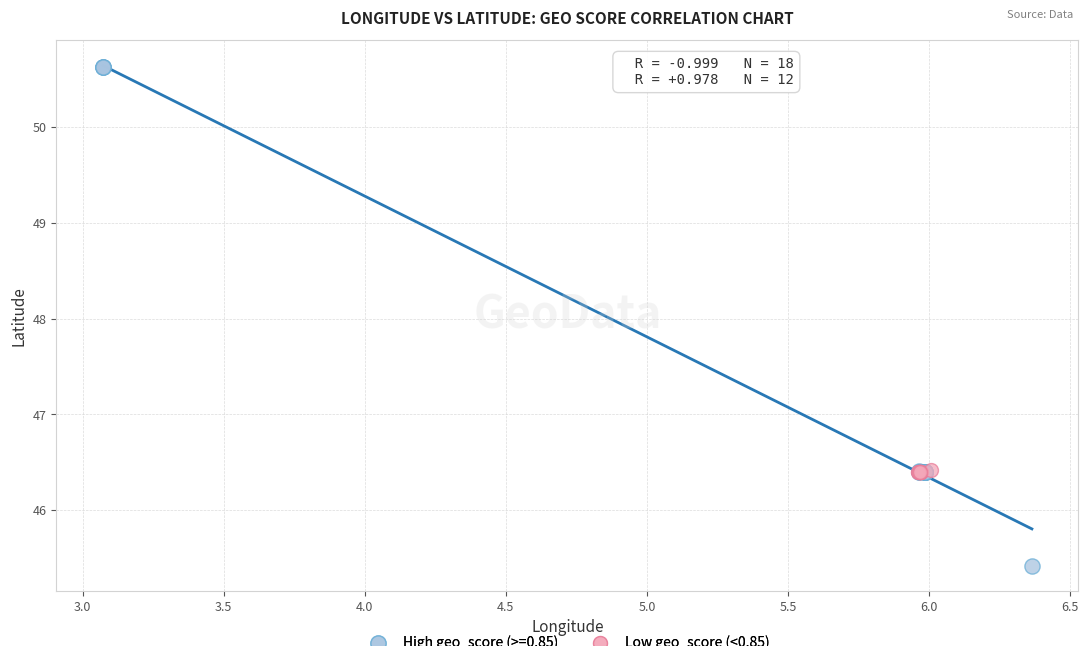

Which series contains the lowest Y value?

High geo_score (>=0.85)